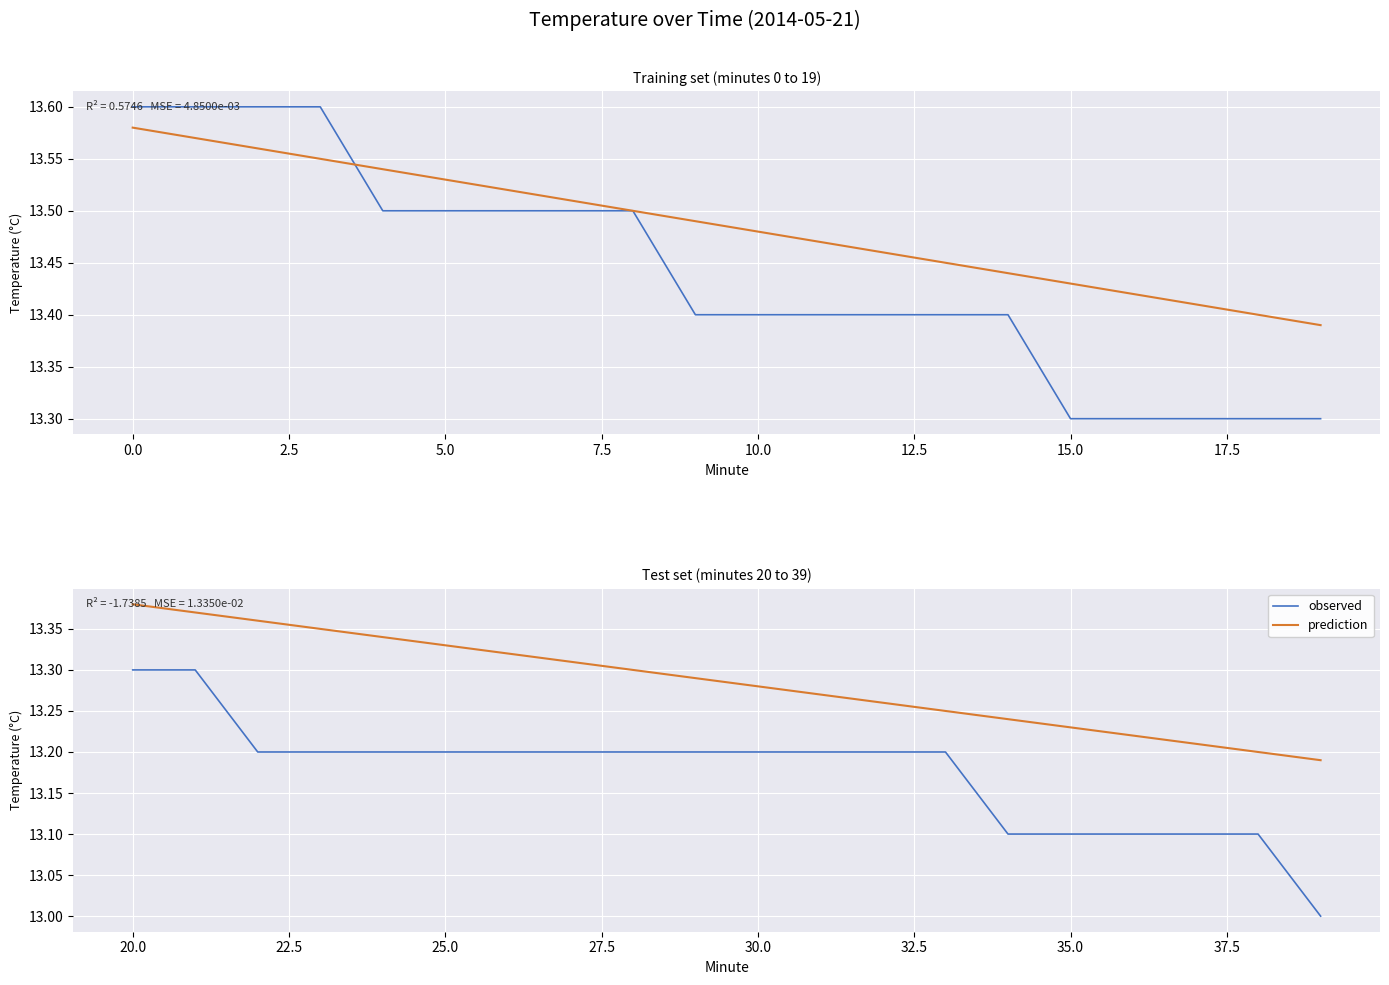

True or false: observed and prediction cross at least once.

False